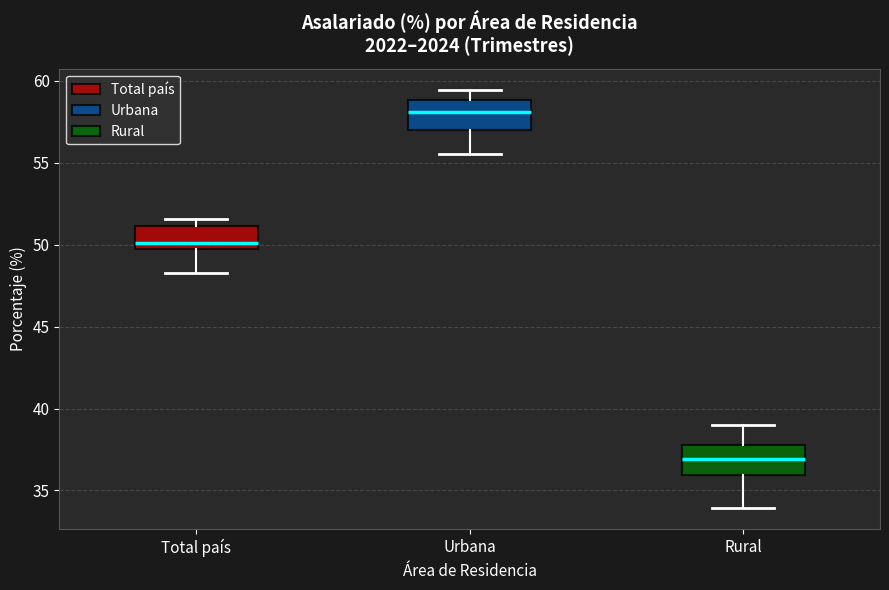

Reading left to right, read every box against the y-axis: the position of its median line, the range the box covers, and the ends of its whiskers. The values are not printed on the chart, so give them approximately, as read against the axis.

Total país: median 50.0, box 49.5 to 51.0, whiskers 48.5 to 51.5
Urbana: median 58.0, box 57.0 to 59.0, whiskers 55.5 to 59.5
Rural: median 37.0, box 36.0 to 38.0, whiskers 34.0 to 39.0